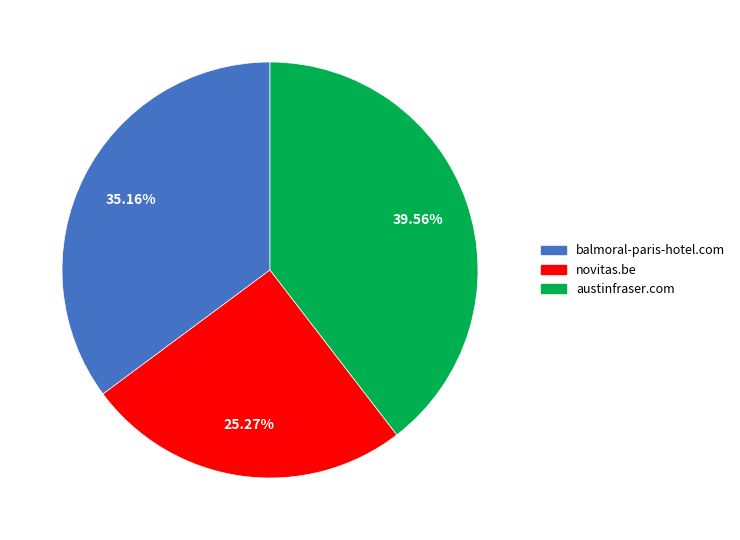

What percentage is the novitas.be slice, to the nearest percent?

25%